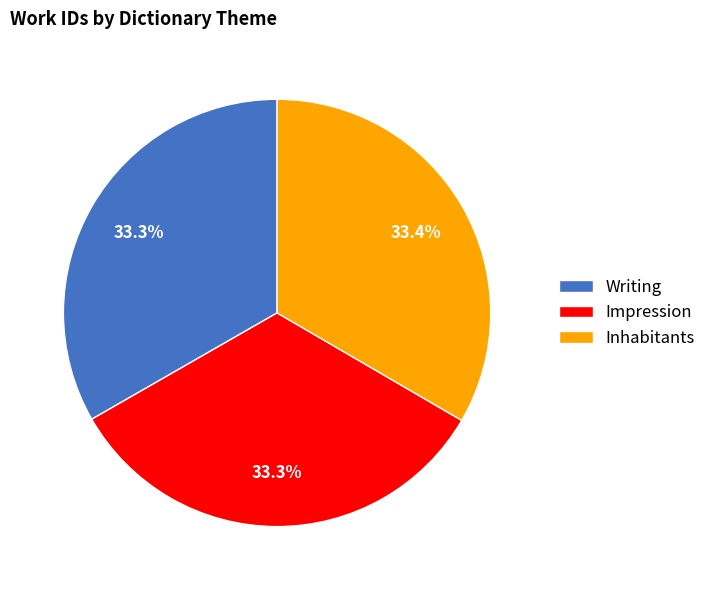

To the nearest percent, what percentage of the pie is Impression?

33%